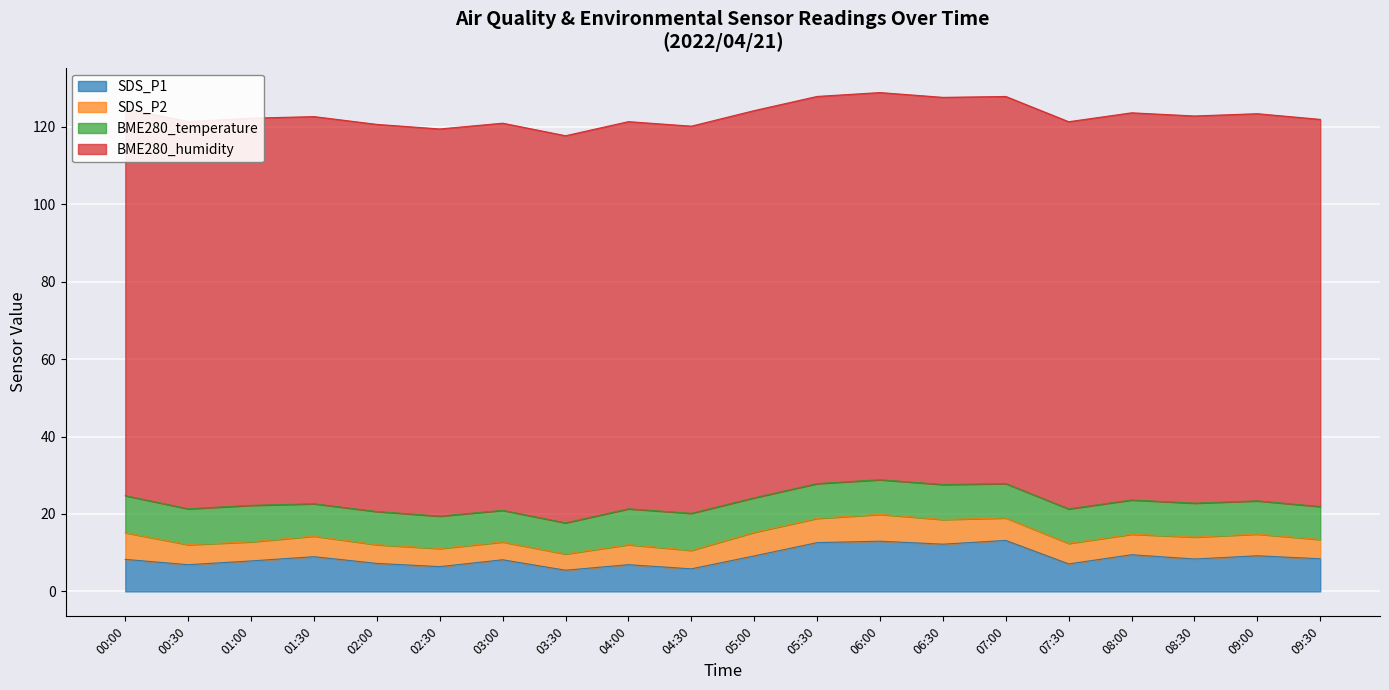

What is the difference between the second highest and minimum values in the SDS_P1 series?

7.5